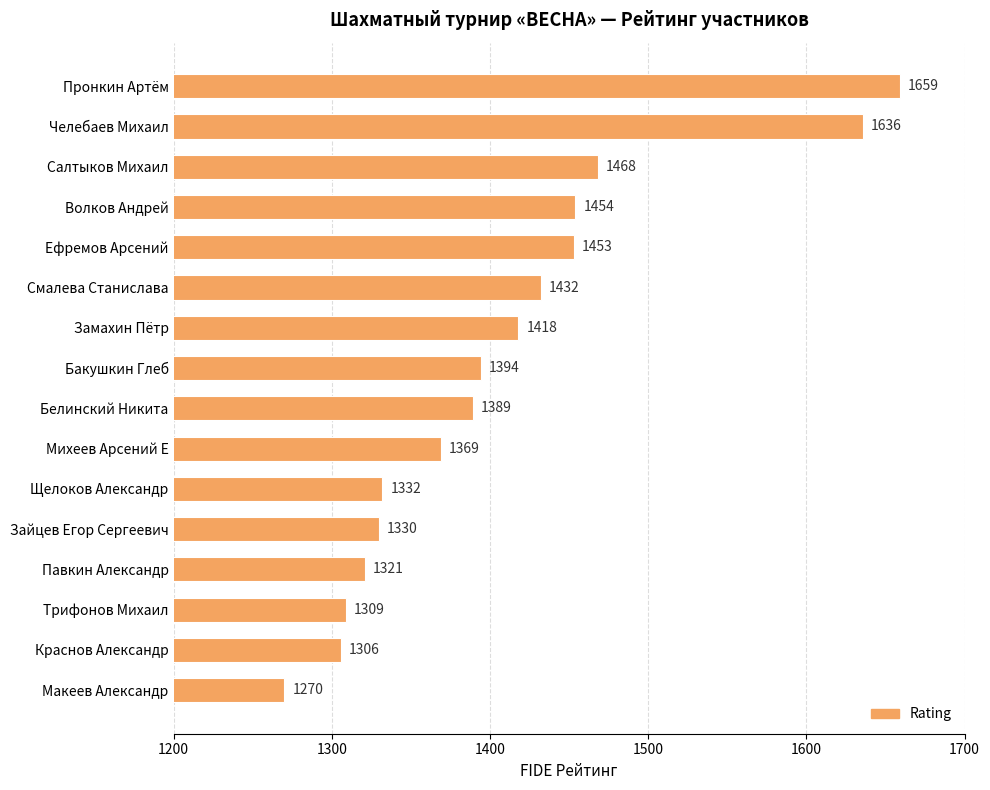

What is the value of the 13th bar from the top?

1321